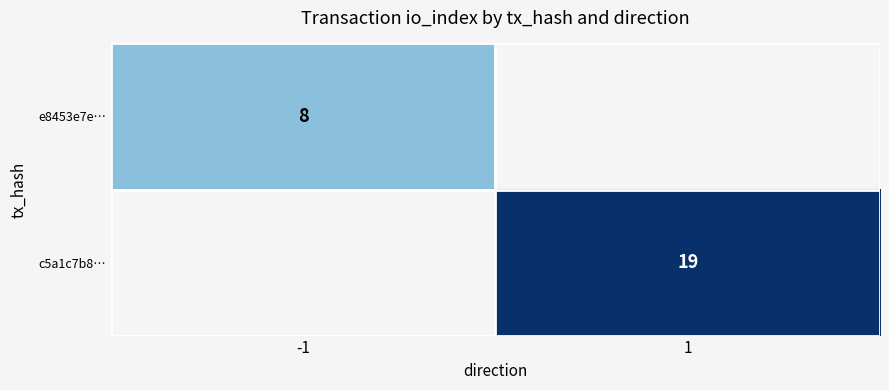

True or false: c5a1c7b8… has a value of 8 at 1.

False